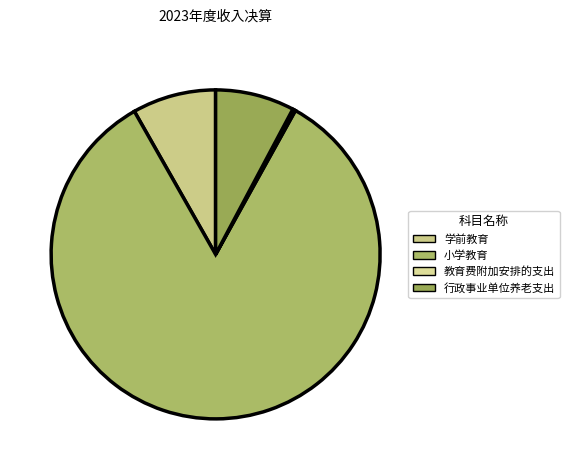

To the nearest percent, what portion does 小学教育 represent?

84%